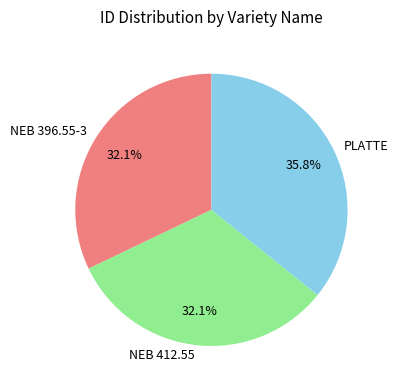

To the nearest percent, what is the difference between the largest and smallest slice percentages?

4%